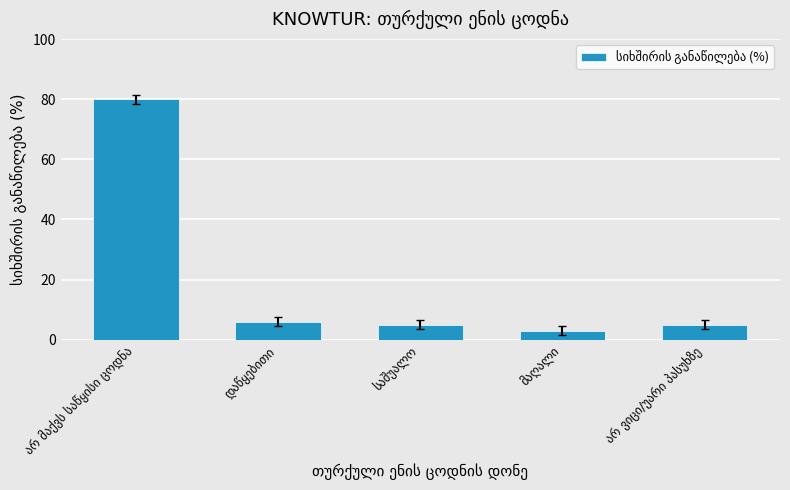

What is the value of the 1st bar from the left?

80